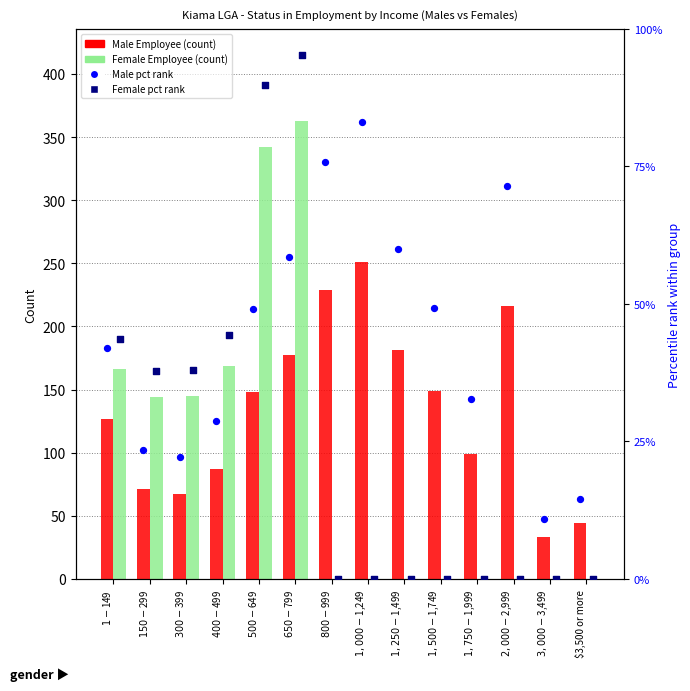

Which series has the largest total across all categories?

Male Employee